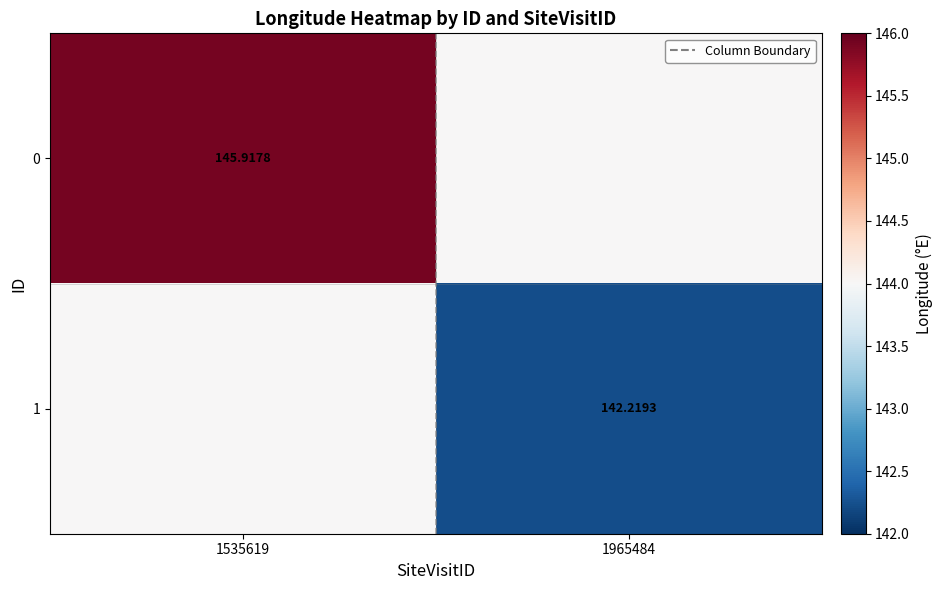

At which label is 1 closest to 143?

1965484